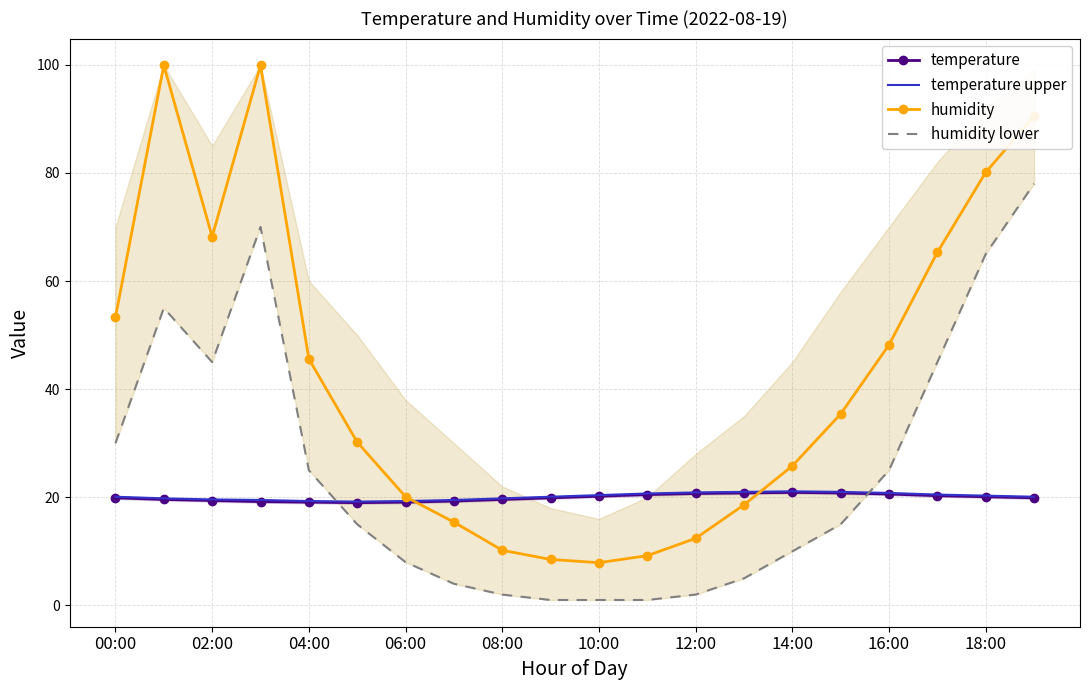

The value of humidity at 12:00 is 7.2. True or false?

False